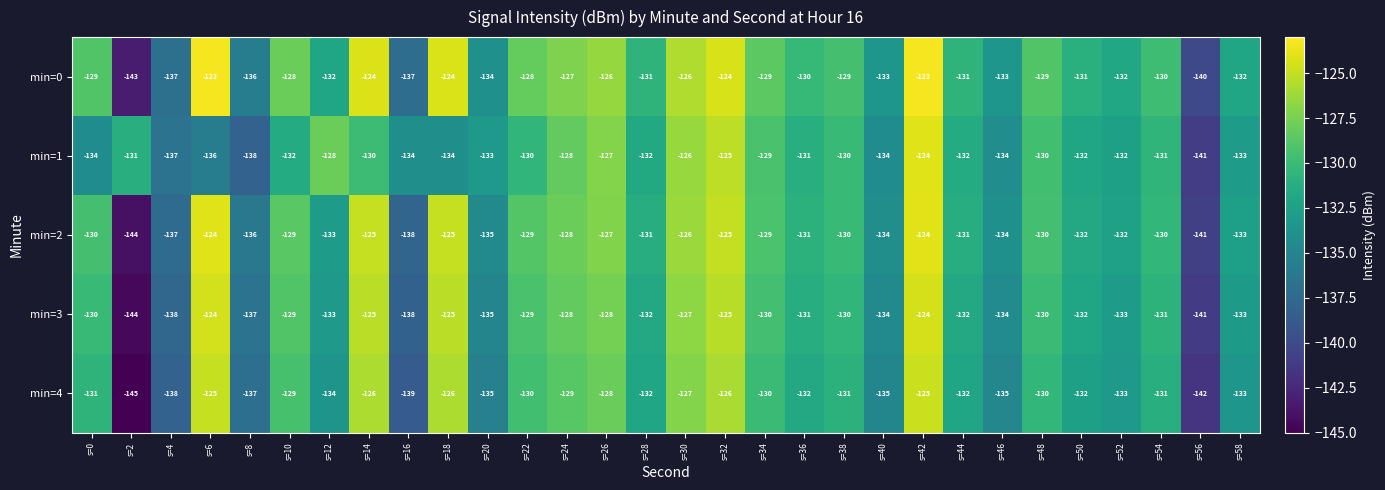

What is the total value across all series at s=26?

-636